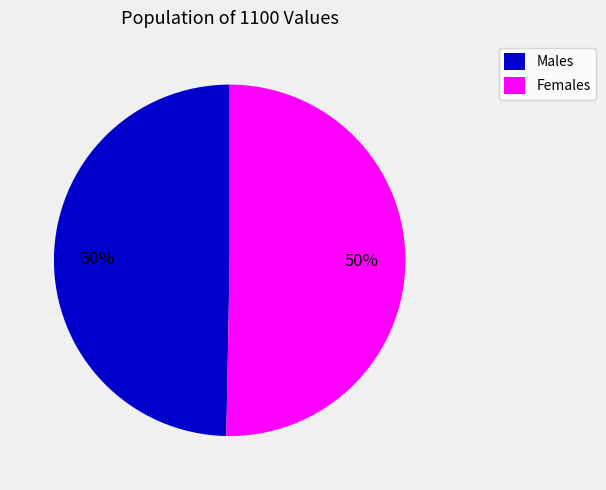

Combined, do Females and Males account for over 50%?

Yes